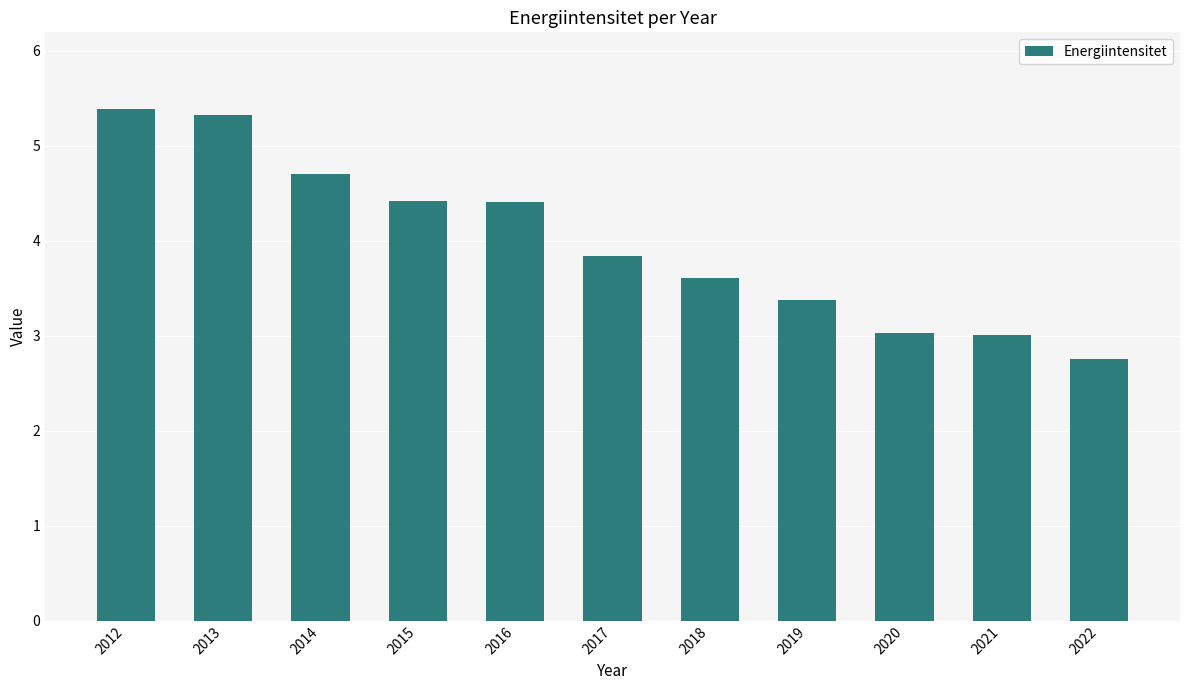

Is it true that the value at 2021 is 0.6?

False